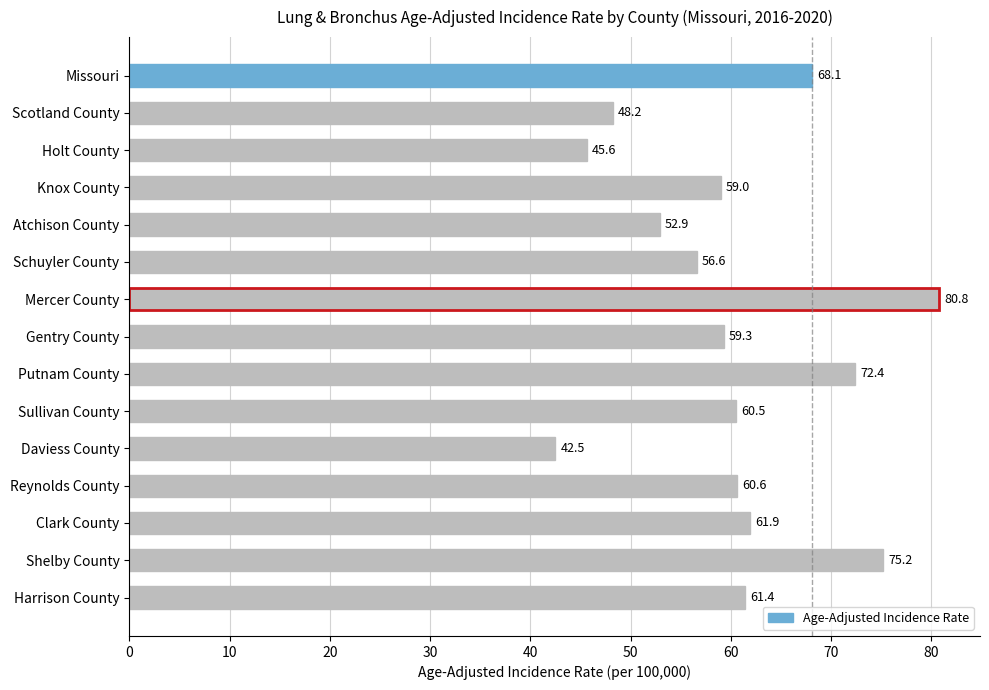

List the labels in order of value, smallest first.

Daviess County, Holt County, Scotland County, Atchison County, Schuyler County, Knox County, Gentry County, Sullivan County, Reynolds County, Harrison County, Clark County, Missouri, Putnam County, Shelby County, Mercer County